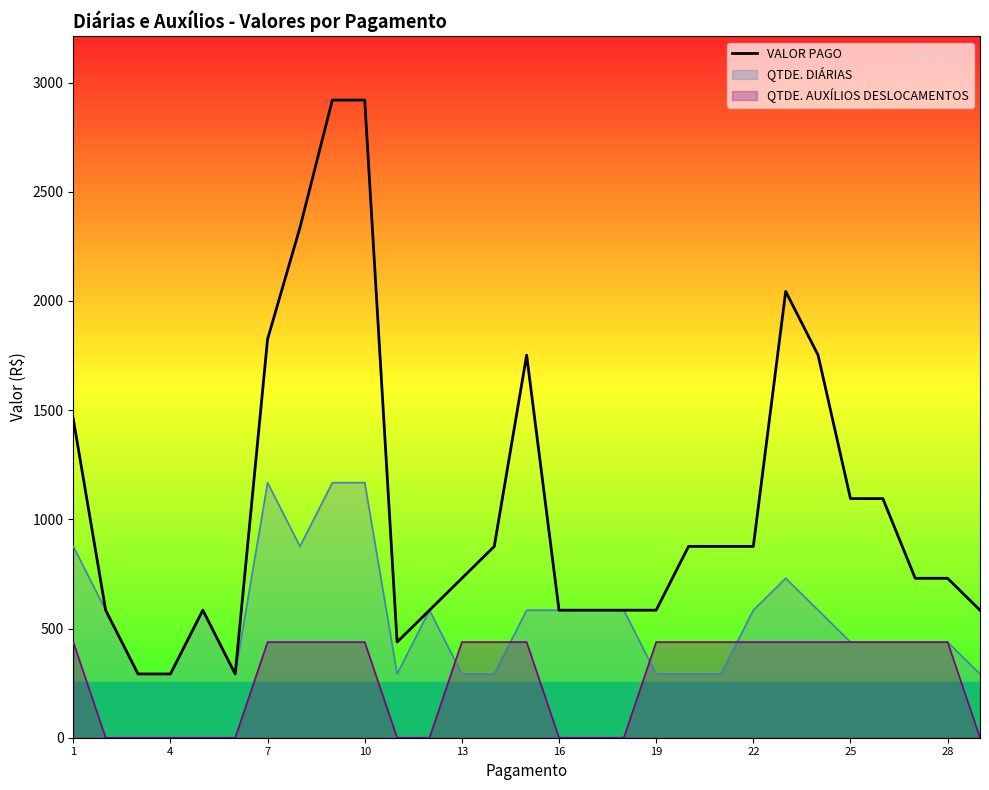

Count the number of categories in the chart.

29